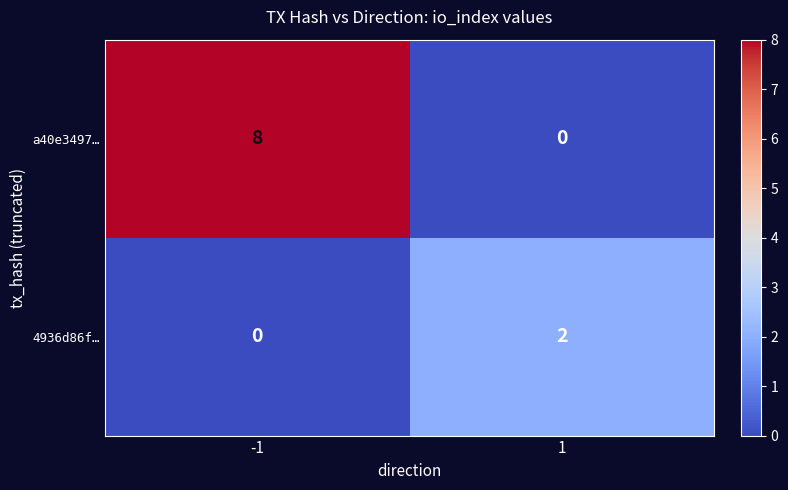

At -1, list the series in order from smallest to largest.

4936d86f…, a40e3497…